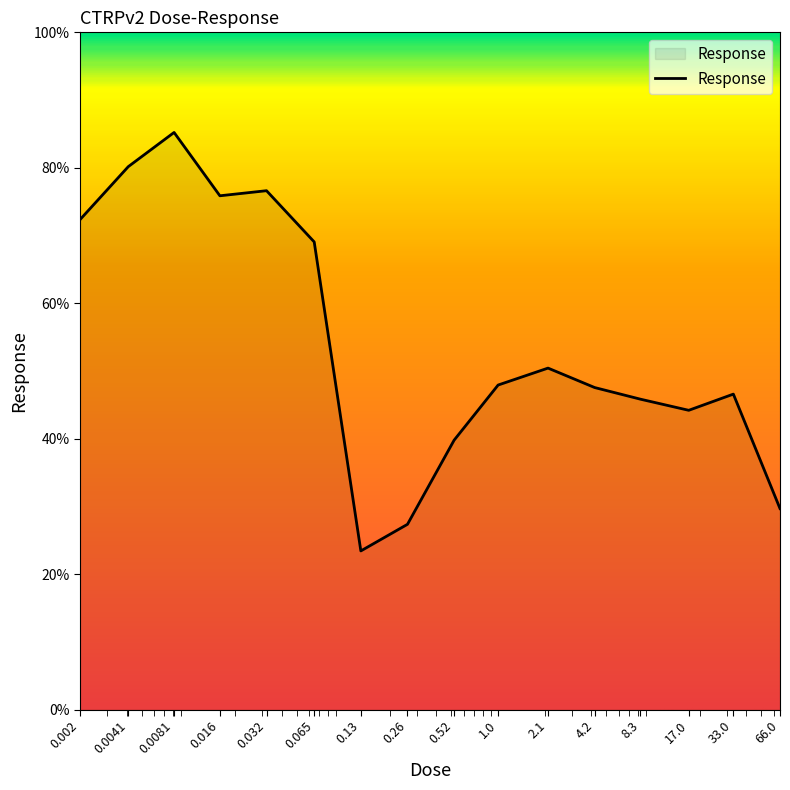

What is the smallest value displayed?

23.4